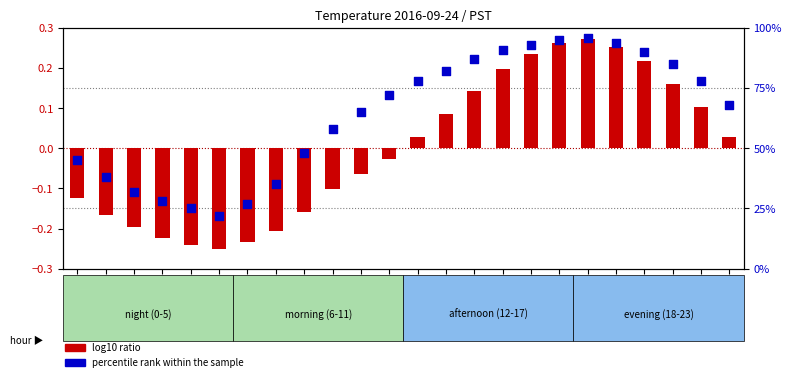

Which series has the largest total across all categories?

percentile rank within the sample